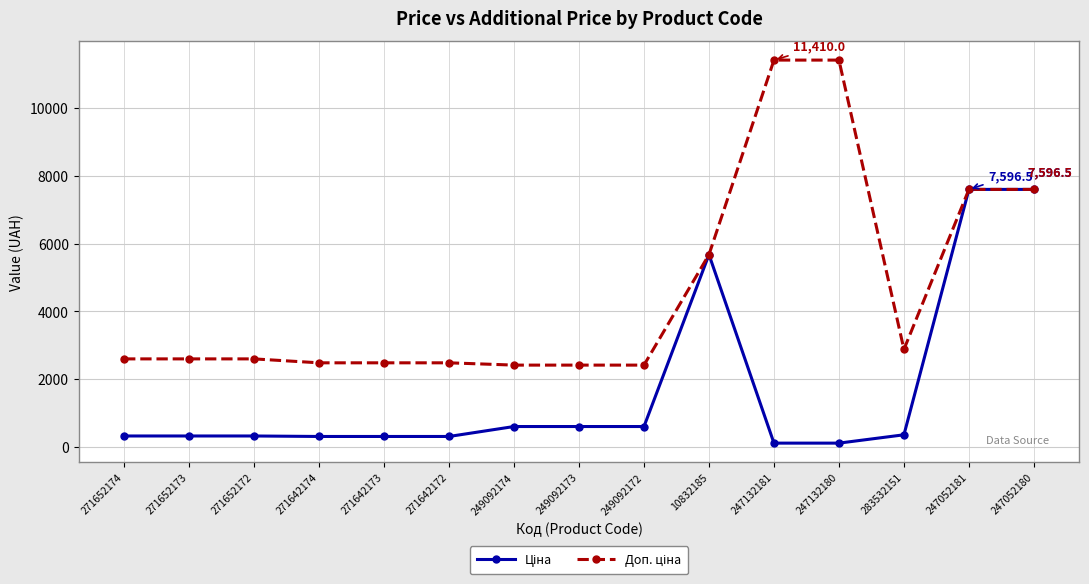

What is the difference between the highest and lowest values at 249092173?

1811.1